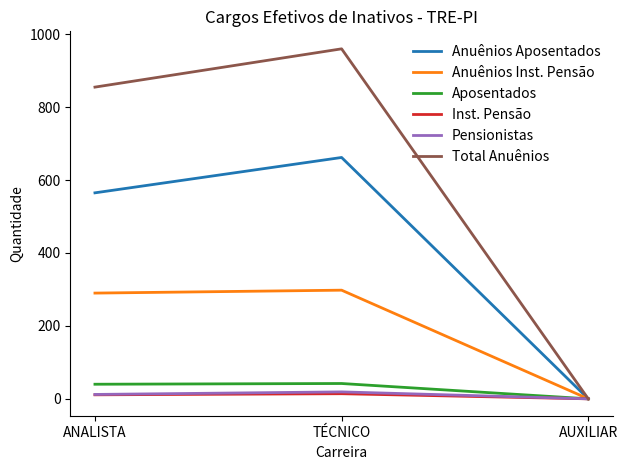

Is it true that Anuênios Inst. Pensão equals 0 at AUXILIAR?

True